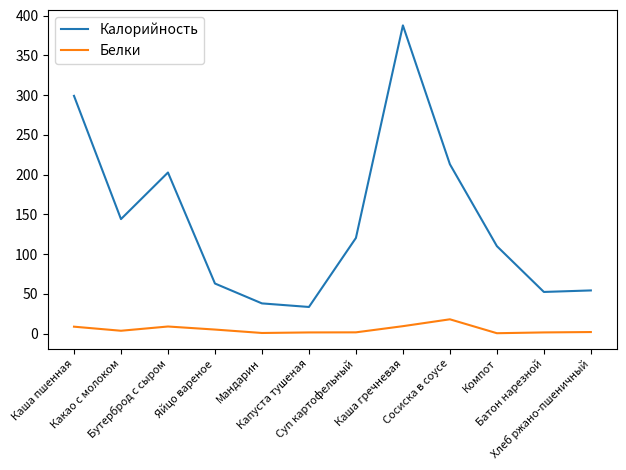

List the series in order of their overall mean, highest first.

Калорийность, Белки